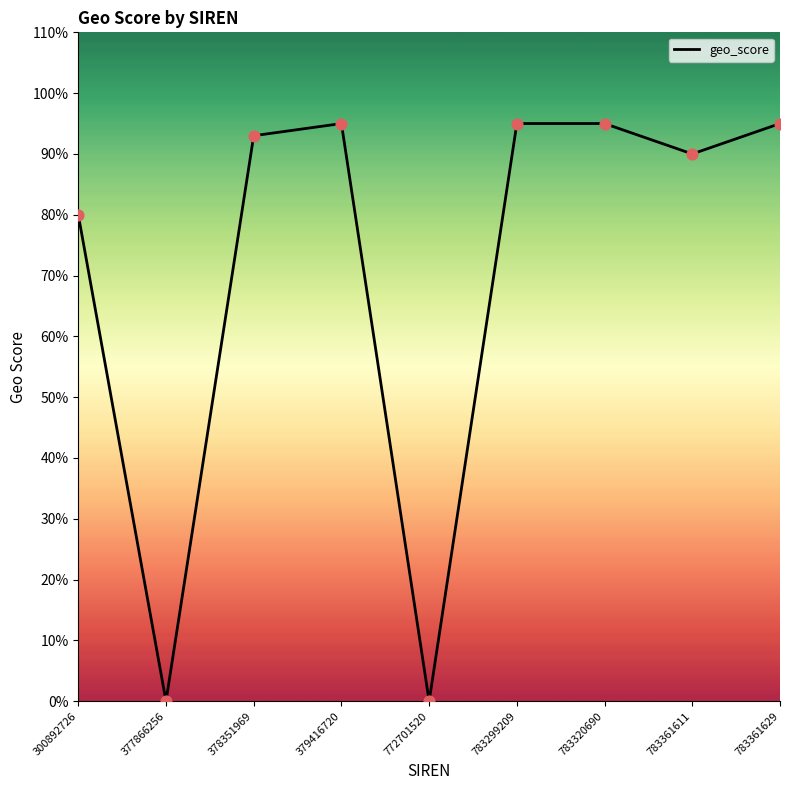

Does the chart have visible grid lines?

No